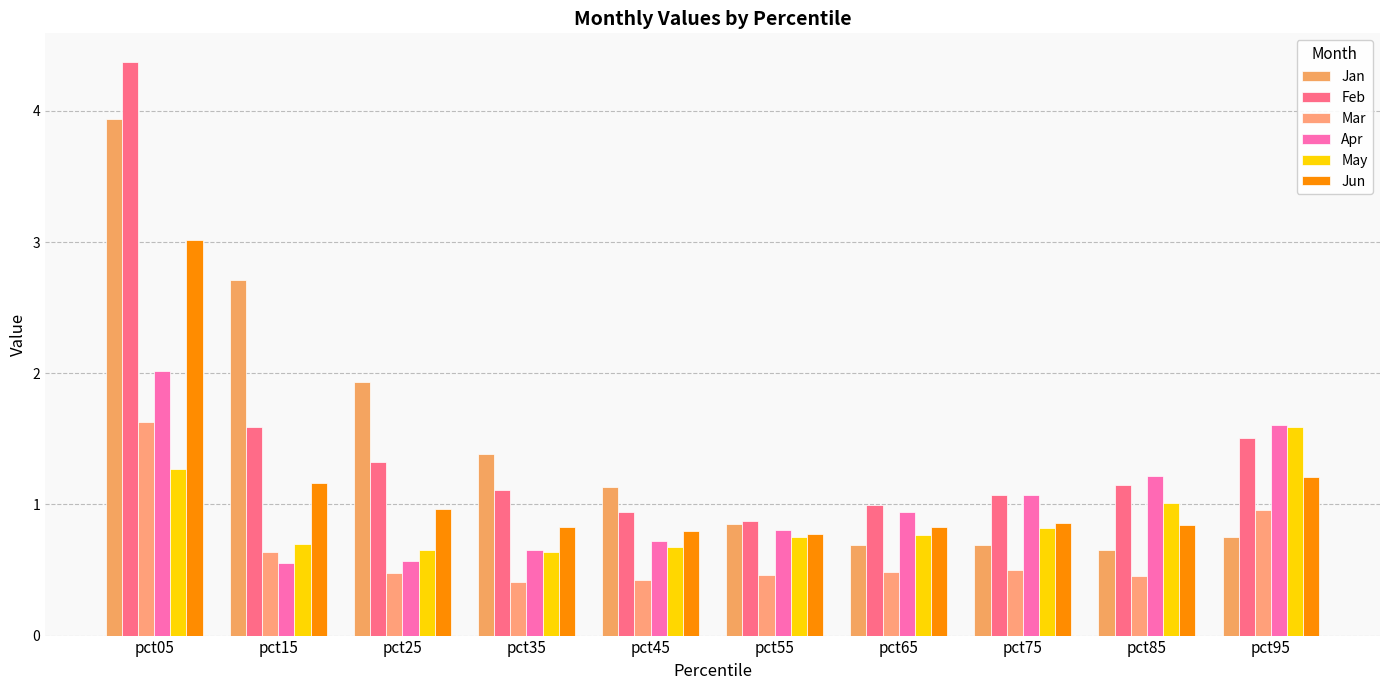

The value of Jan at pct15 is 4.5. True or false?

False